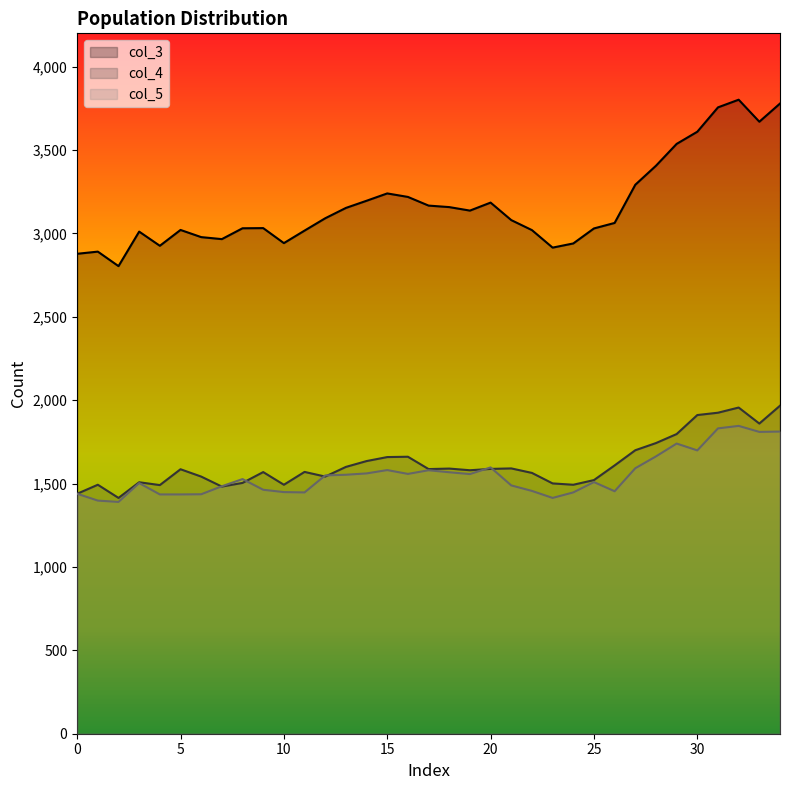

What is the minimum value shown in the chart?

1390